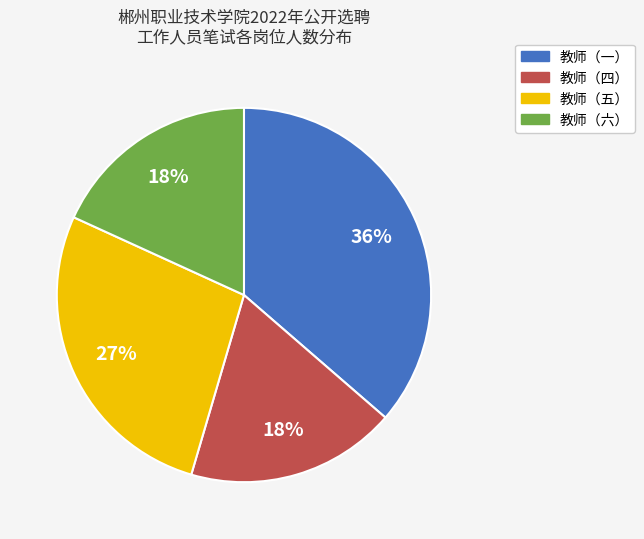

How many slices are in this pie chart?

4